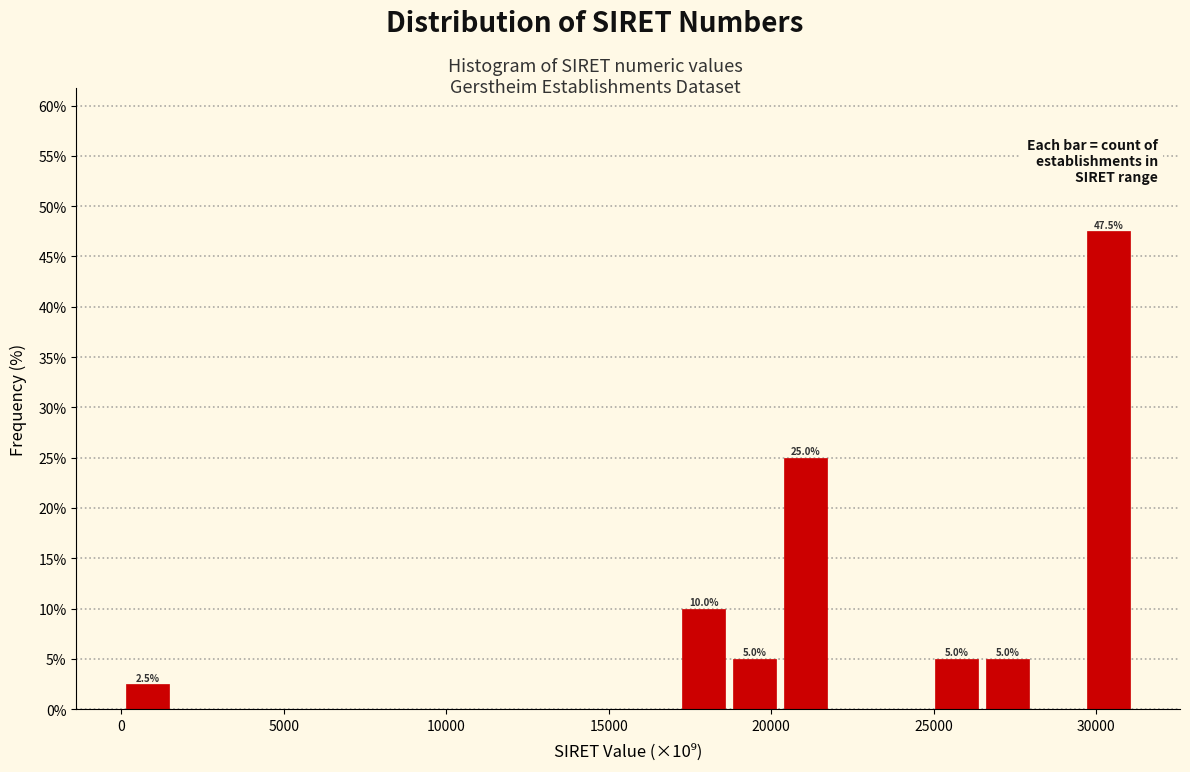

Read against the x-axis, roughly where is the centre of the tallest bar?

30500